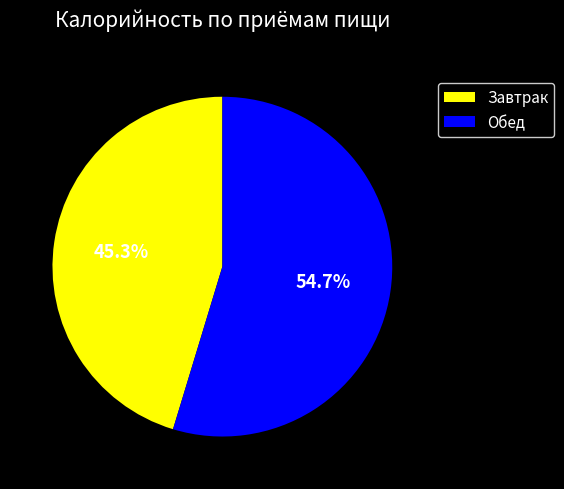

To the nearest percent, what is the difference between the Завтрак and Обед slice percentages?

9%